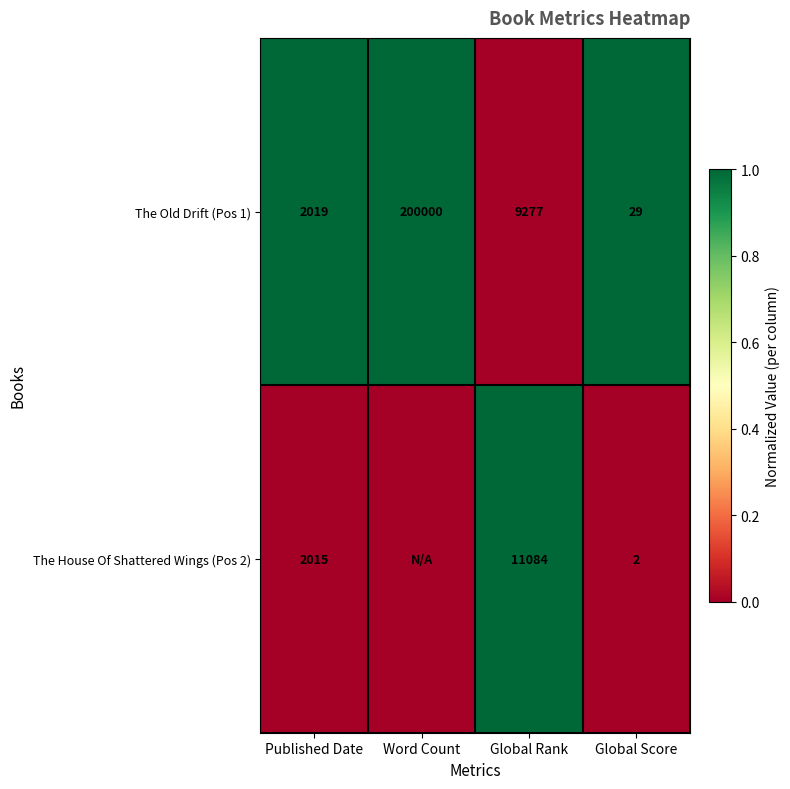

At which category is the sum across all series the highest?

Published Date